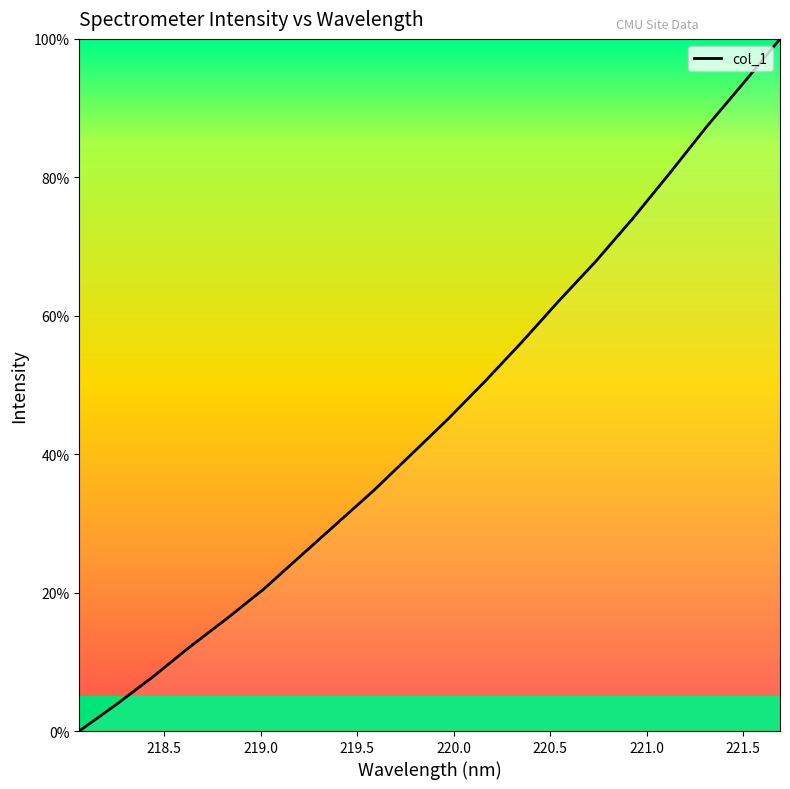

What is the difference between the maximum and minimum values?

100.0